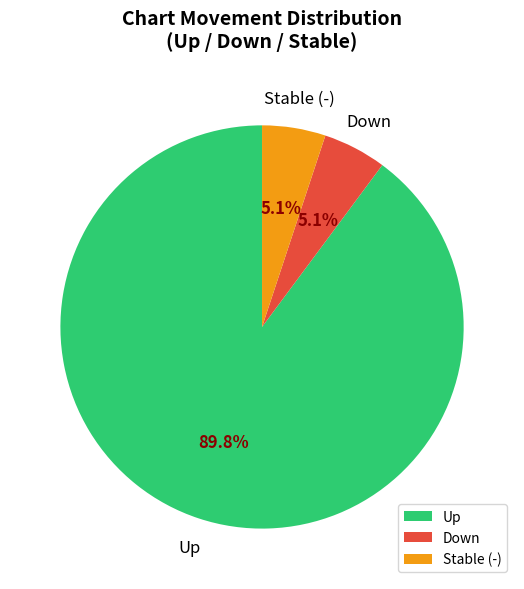

What is the total percentage of Stable (-) and Up?

94.9%